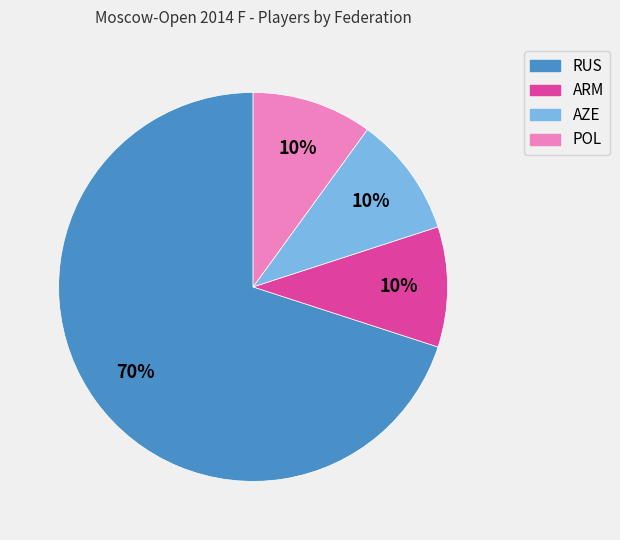

Is there a majority slice in this chart?

Yes